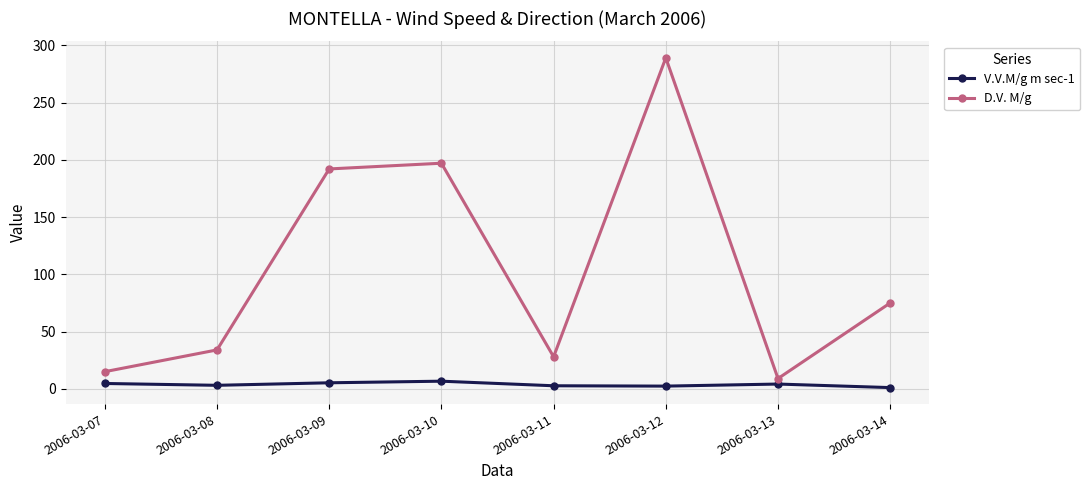

The value of D.V. M/g at 2006-03-09 is 192.0. True or false?

True